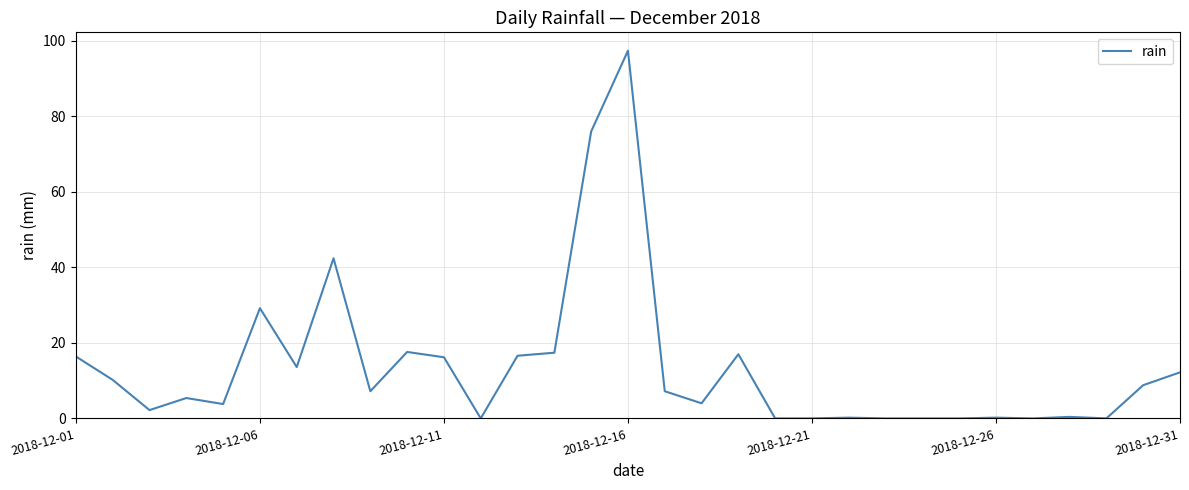

What is the difference between the maximum and minimum values?

97.4